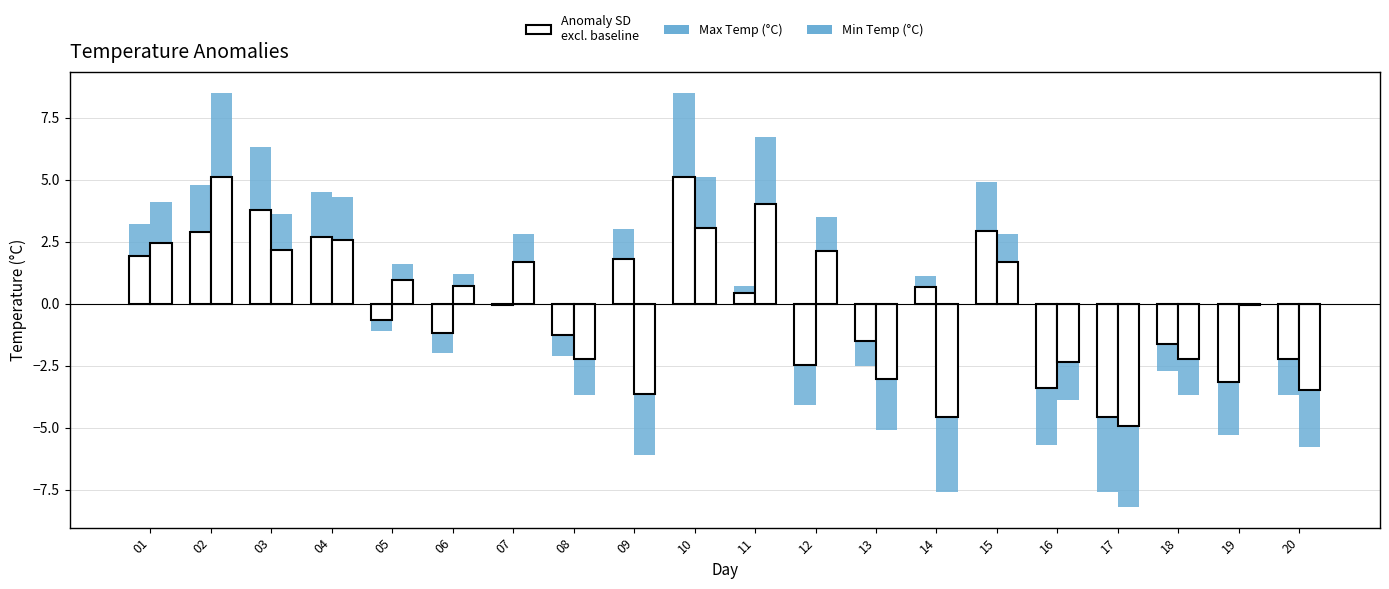

What is the value of the Min Temp (°C) bar at the 12th from the left?

3.5